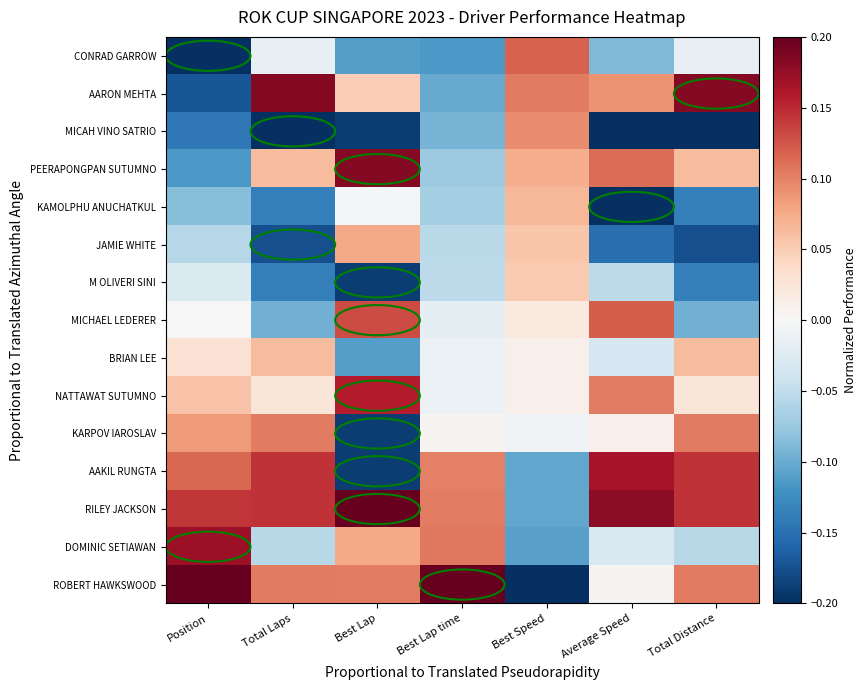

Reading left to right, what are all the values shown in this chart?

CONRAD GARROW: Position=-0.2	Total Laps=-0.0	Best Lap=-0.1	Best Lap time=-0.1	Best Speed=0.1	Average Speed=-0.1	Total Distance=-0.0
AARON MEHTA: Position=-0.2	Total Laps=0.2	Best Lap=0.0	Best Lap time=-0.1	Best Speed=0.1	Average Speed=0.1	Total Distance=0.2
MICAH VINO SATRIO: Position=-0.1	Total Laps=-0.2	Best Lap=-0.2	Best Lap time=-0.1	Best Speed=0.1	Average Speed=-0.2	Total Distance=-0.2
PEERAPONGPAN SUTUMNO: Position=-0.1	Total Laps=0.1	Best Lap=0.2	Best Lap time=-0.1	Best Speed=0.1	Average Speed=0.1	Total Distance=0.1
KAMOLPHU ANUCHATKUL: Position=-0.1	Total Laps=-0.1	Best Lap=-0.0	Best Lap time=-0.1	Best Speed=0.1	Average Speed=-0.2	Total Distance=-0.1
JAMIE WHITE: Position=-0.1	Total Laps=-0.2	Best Lap=0.1	Best Lap time=-0.1	Best Speed=0.1	Average Speed=-0.2	Total Distance=-0.2
M OLIVERI SINI: Position=-0.0	Total Laps=-0.1	Best Lap=-0.2	Best Lap time=-0.1	Best Speed=0.1	Average Speed=-0.1	Total Distance=-0.1
MICHAEL LEDERER: Position=0.0	Total Laps=-0.1	Best Lap=0.1	Best Lap time=-0.0	Best Speed=0.0	Average Speed=0.1	Total Distance=-0.1
BRIAN LEE: Position=0.0	Total Laps=0.1	Best Lap=-0.1	Best Lap time=-0.0	Best Speed=0.0	Average Speed=-0.0	Total Distance=0.1
NATTAWAT SUTUMNO: Position=0.1	Total Laps=0.0	Best Lap=0.2	Best Lap time=-0.0	Best Speed=0.0	Average Speed=0.1	Total Distance=0.0
KARPOV IAROSLAV: Position=0.1	Total Laps=0.1	Best Lap=-0.2	Best Lap time=0.0	Best Speed=-0.0	Average Speed=0.0	Total Distance=0.1
AAKIL RUNGTA: Position=0.1	Total Laps=0.1	Best Lap=-0.2	Best Lap time=0.1	Best Speed=-0.1	Average Speed=0.2	Total Distance=0.1
RILEY JACKSON: Position=0.1	Total Laps=0.1	Best Lap=0.2	Best Lap time=0.1	Best Speed=-0.1	Average Speed=0.2	Total Distance=0.1
DOMINIC SETIAWAN: Position=0.2	Total Laps=-0.1	Best Lap=0.1	Best Lap time=0.1	Best Speed=-0.1	Average Speed=-0.0	Total Distance=-0.1
ROBERT HAWKSWOOD: Position=0.2	Total Laps=0.1	Best Lap=0.1	Best Lap time=0.3	Best Speed=-0.3	Average Speed=0.0	Total Distance=0.1